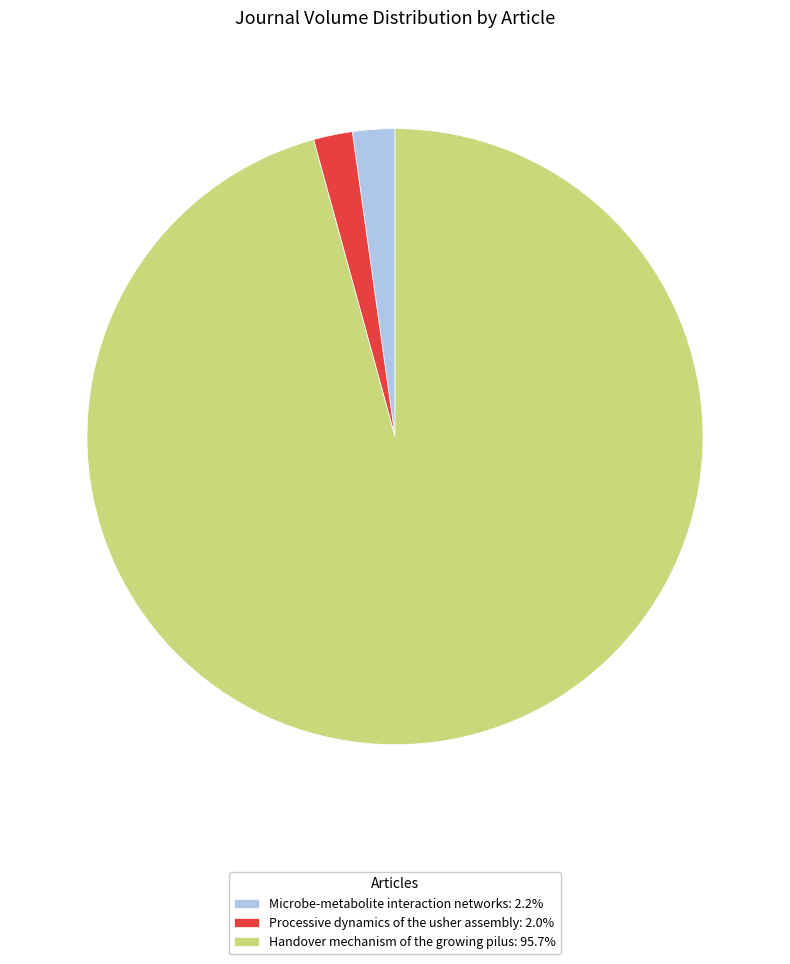

Do Processive dynamics of the usher assembly: 2.0% and Microbe-metabolite interaction networks: 2.2% together represent more than half of the pie?

No